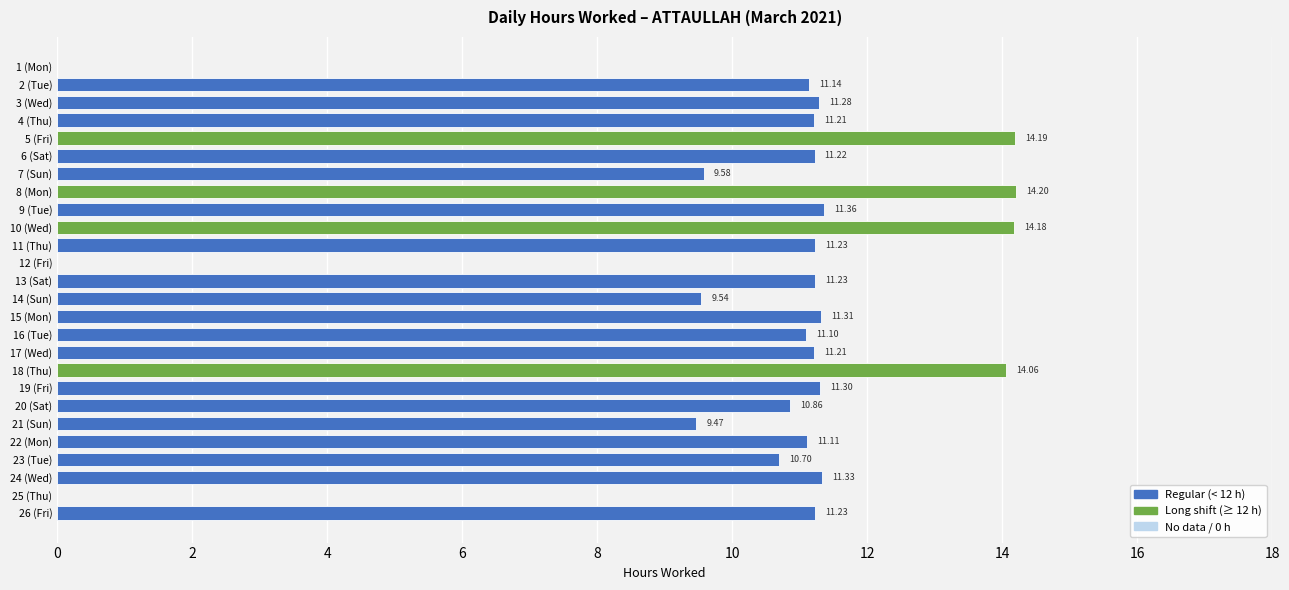

What is the sum of all values?

264.0